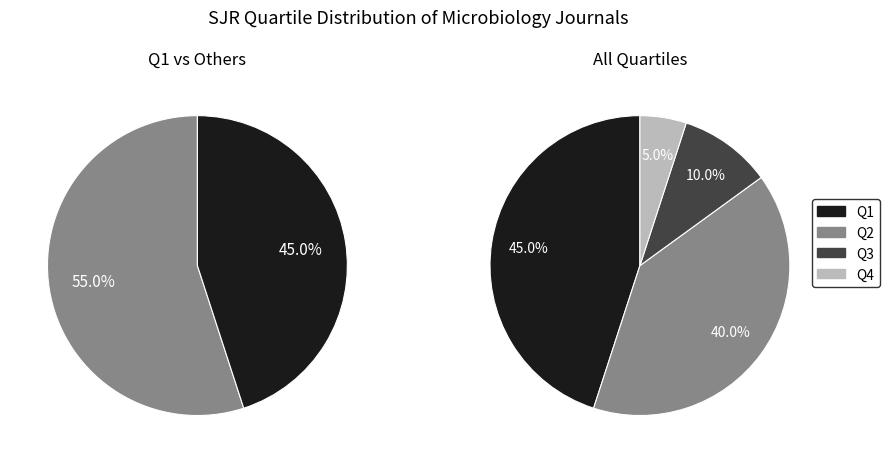

Which has a higher value, Q4 or Q1?

Q1